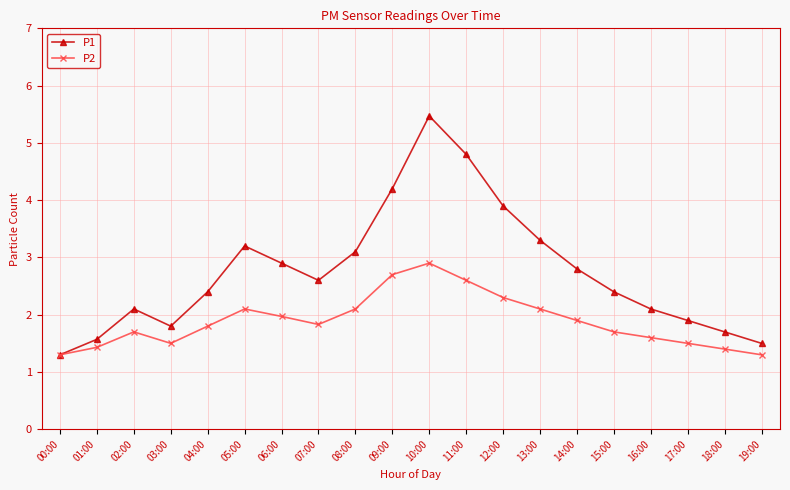

Rank the series at 12:00 from lowest to highest value.

P2, P1